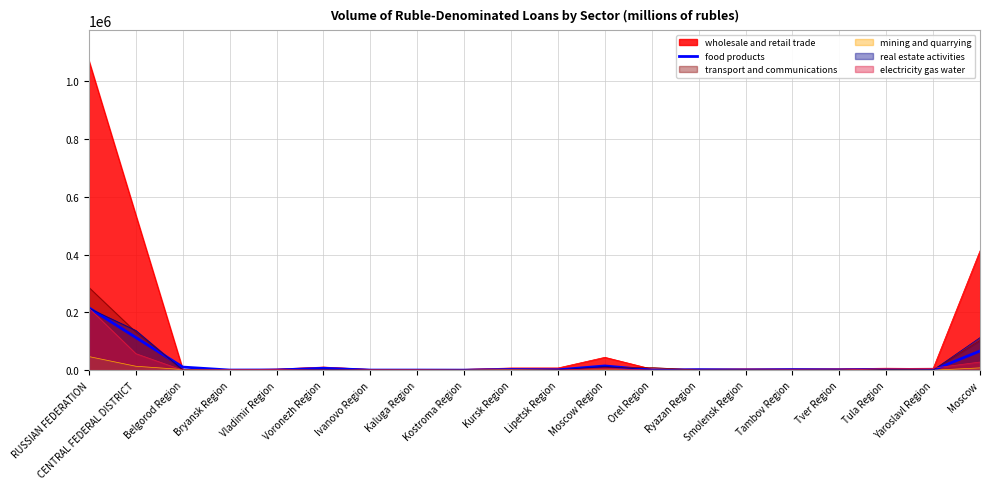

Reading right to left, extract all data points from this chart.

Moscow=66437	Yaroslavl Region=325	Tula Region=2301	Tver Region=972	Tambov Region=1874	Smolensk Region=806	Ryazan Region=1806	Orel Region=392	Moscow Region=14709	Lipetsk Region=1339	Kursk Region=2315	Kostroma Region=96	Kaluga Region=458	Ivanovo Region=480	Voronezh Region=6575	Vladimir Region=817	Bryansk Region=536	Belgorod Region=10816	CENTRAL FEDERAL DISTRICT=113054	RUSSIAN FEDERATION=215679